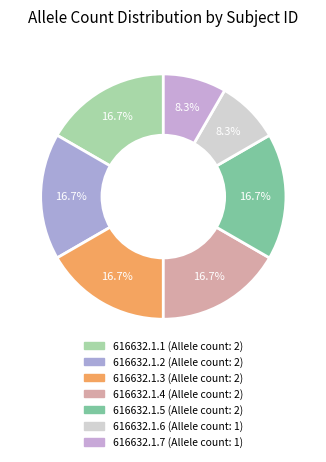

The 616632.1.2 slice represents 8% of the pie. True or false?

False